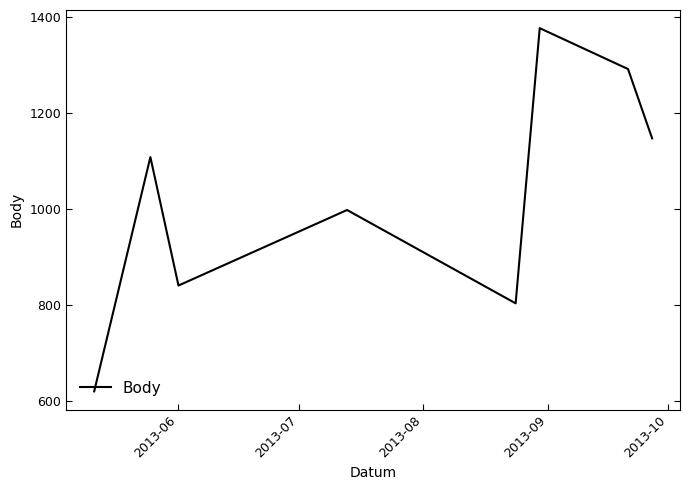

What is the difference between the second highest and minimum values?

670